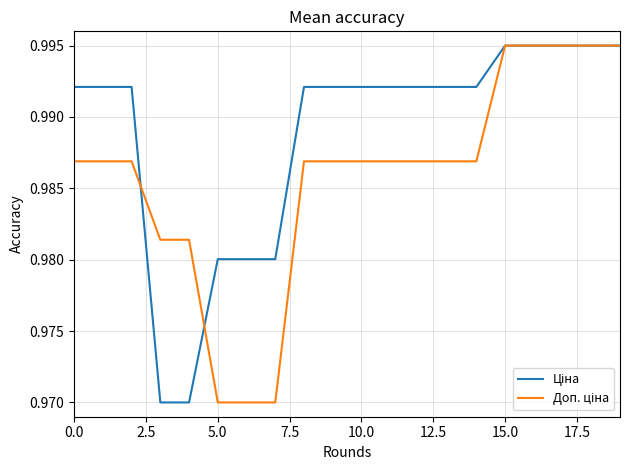

True or false: Ціна has more than 1 points higher than both neighbors.

False